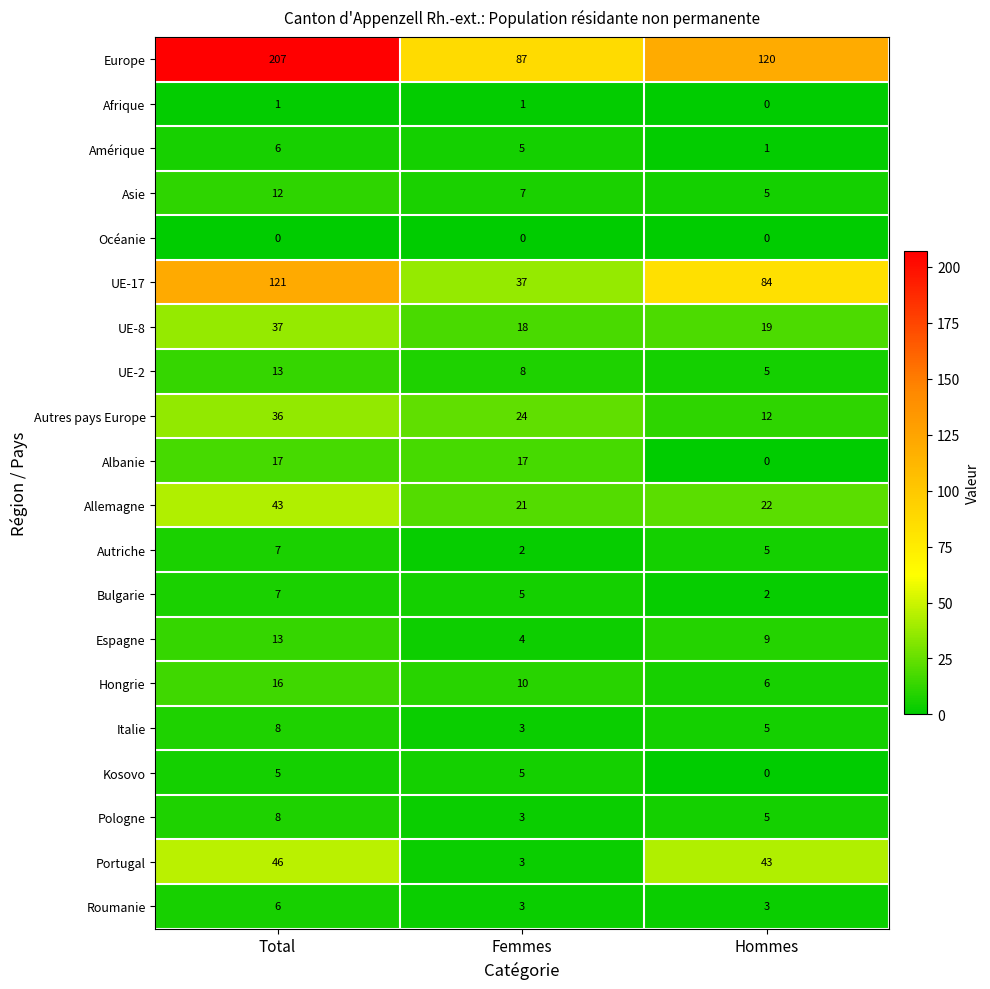

Is it true that UE-17 equals 84 at Hommes?

True